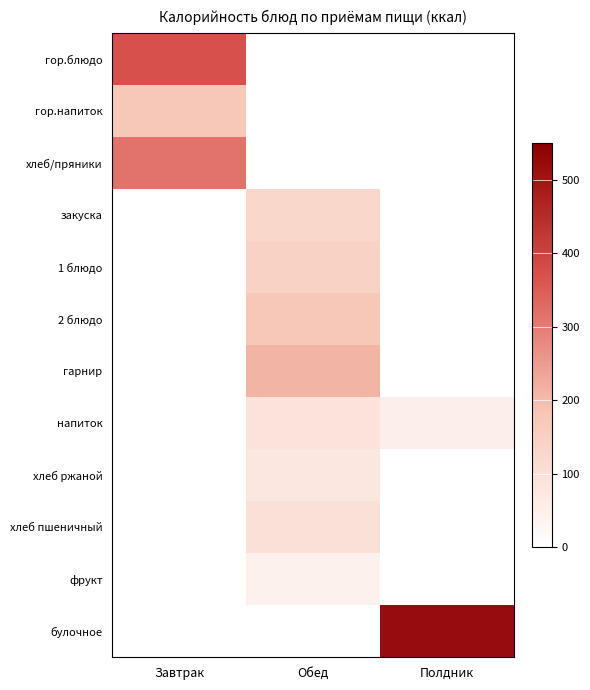

Between Завтрак and Полдник, which series saw the biggest shift?

булочное